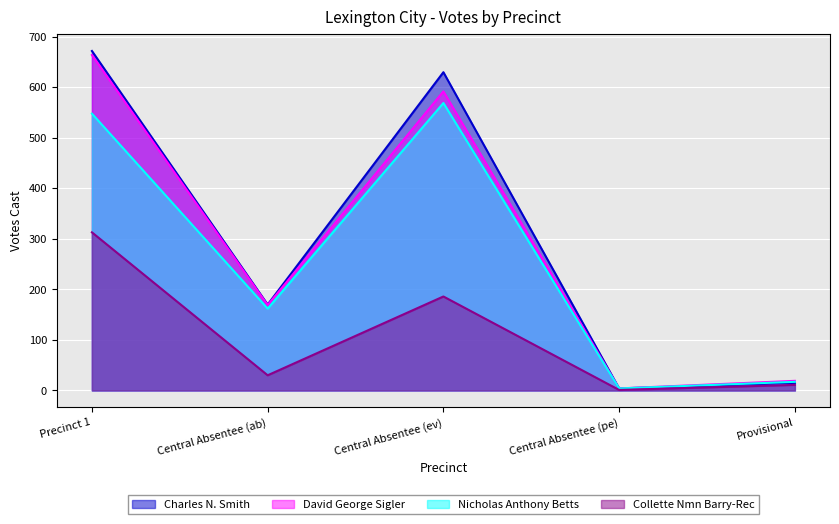

True or false: Collette Nmn Barry-Rec and Charles N. Smith intersect in this chart.

False